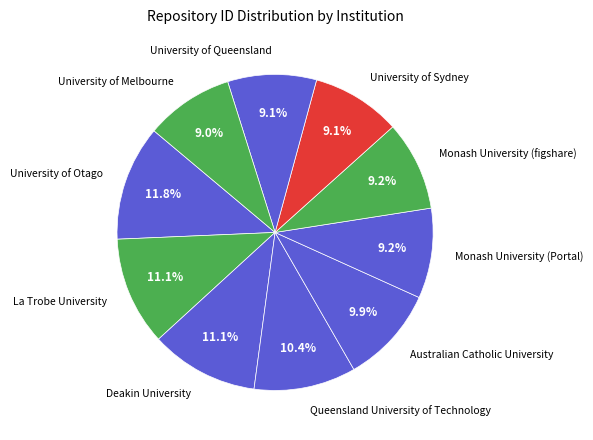

What is the largest slice in the pie chart?

University of Otago